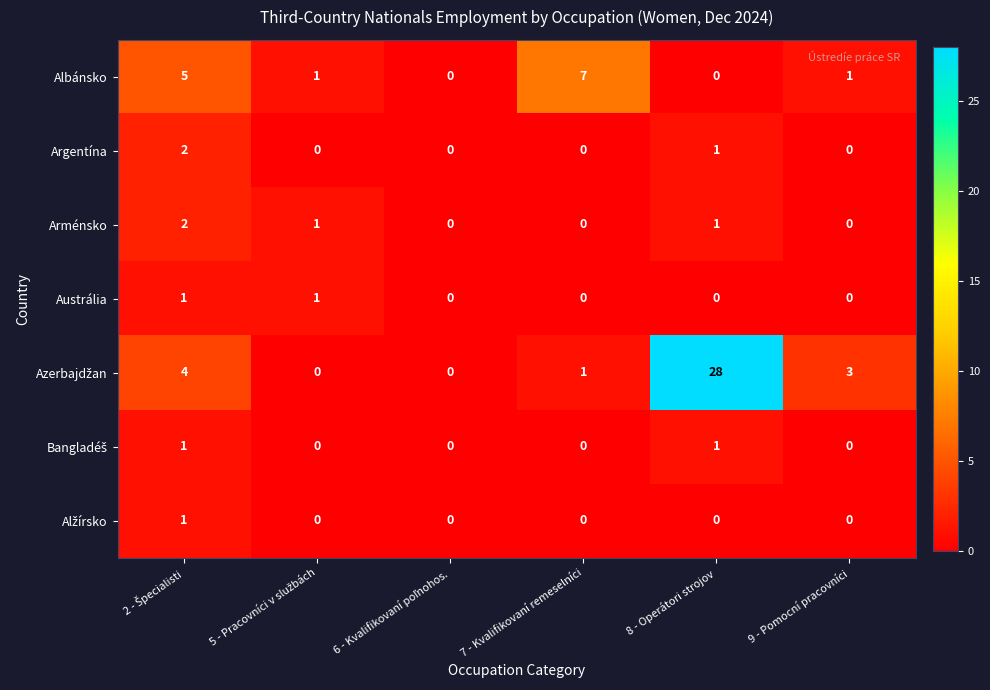

The Albánsko series shows 12 at 7 - Kvalifikovaní remeselníci. True or false?

False